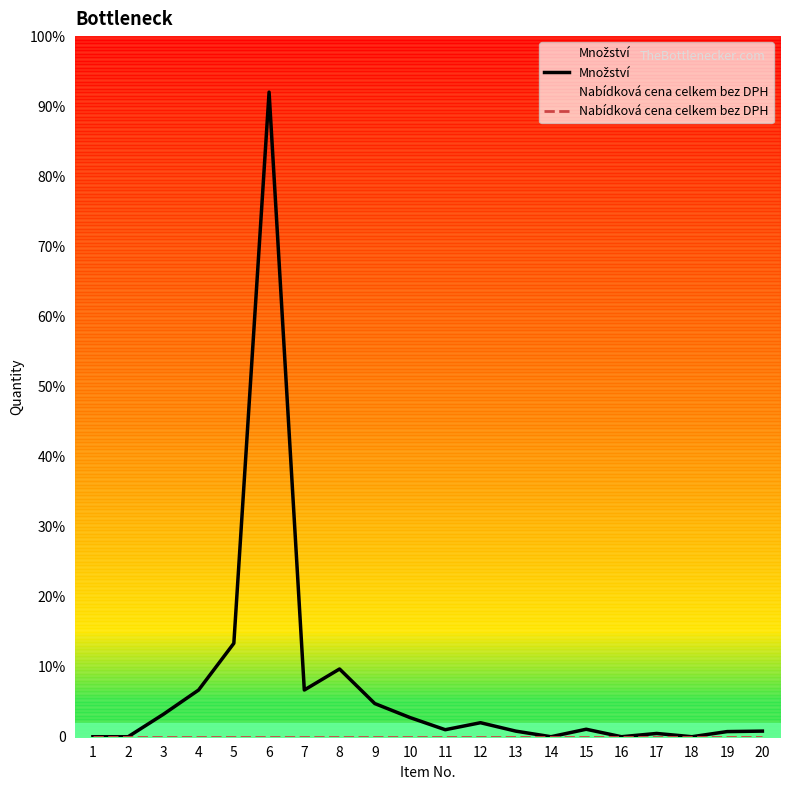

At how many categories does at least one series exceed 22?

9